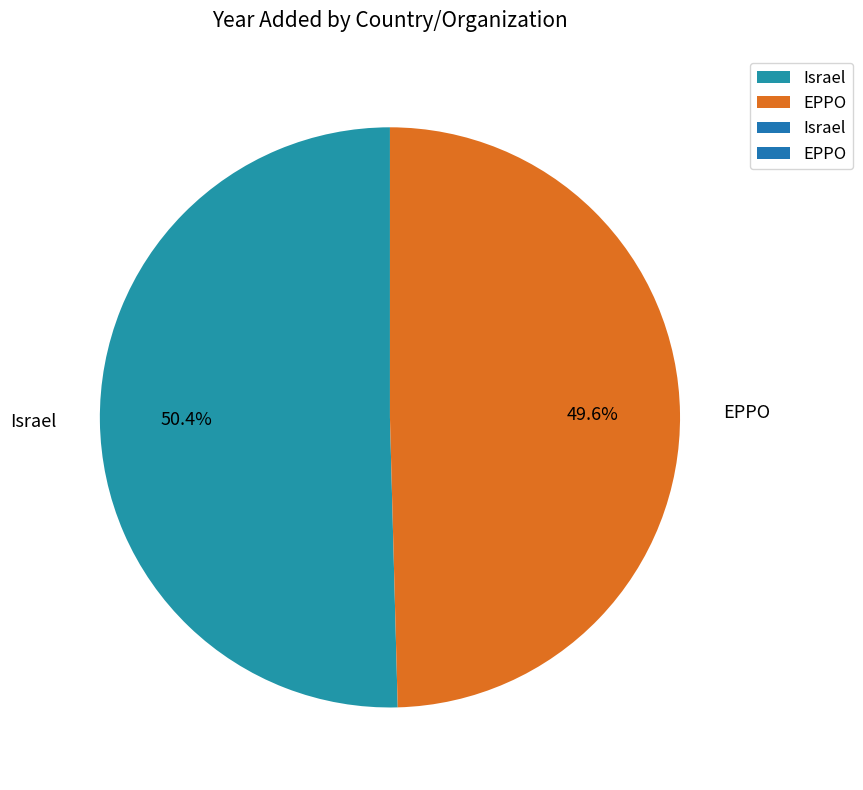

What is the ratio of the value at Israel to the value at EPPO?

1.0